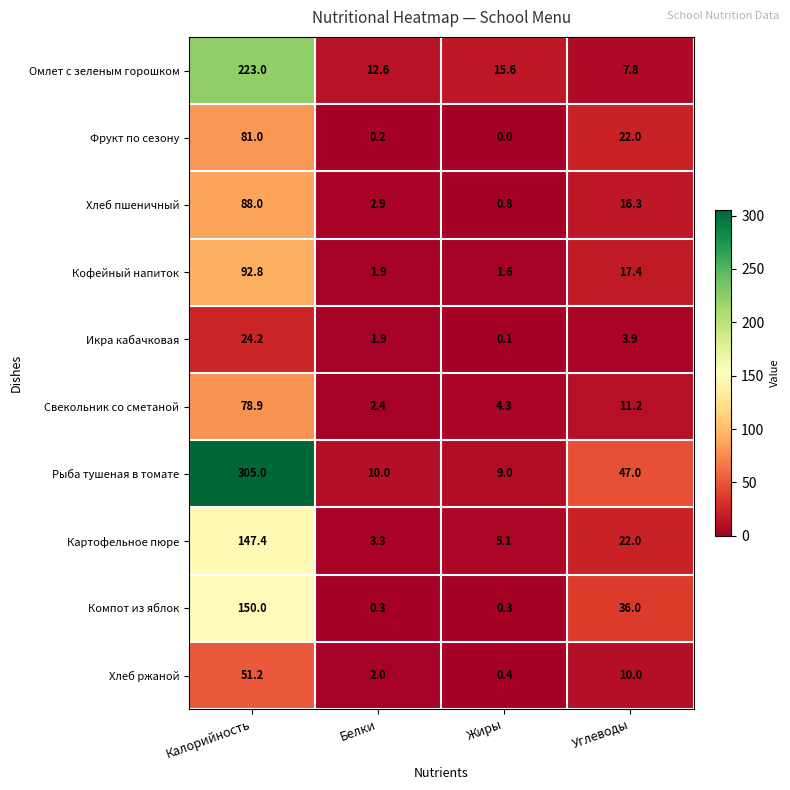

True or false: Хлеб пшеничный has a value of 0.2 at Жиры.

False